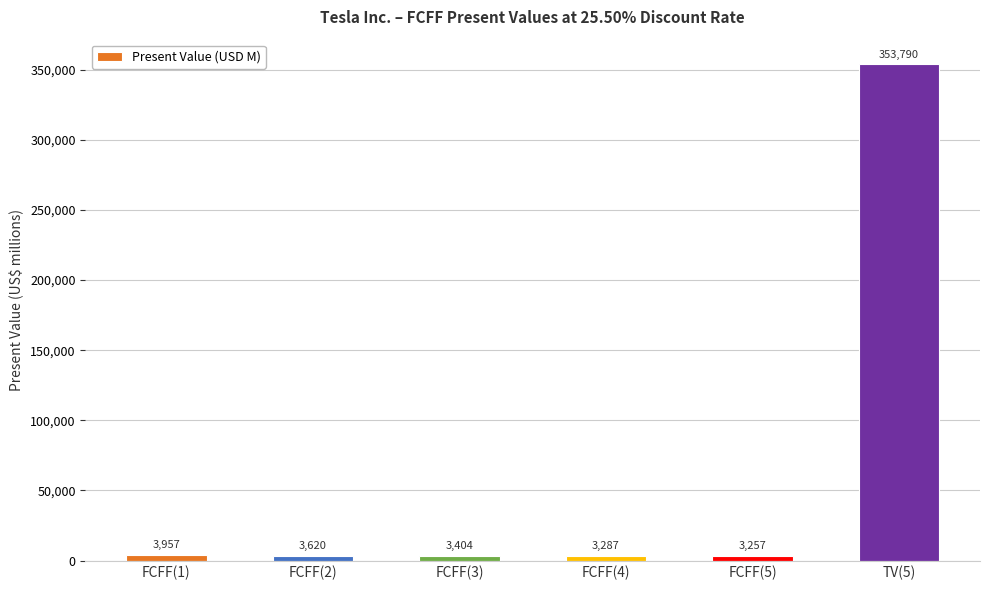

Between TV(5) and FCFF(3), which is larger?

TV(5)